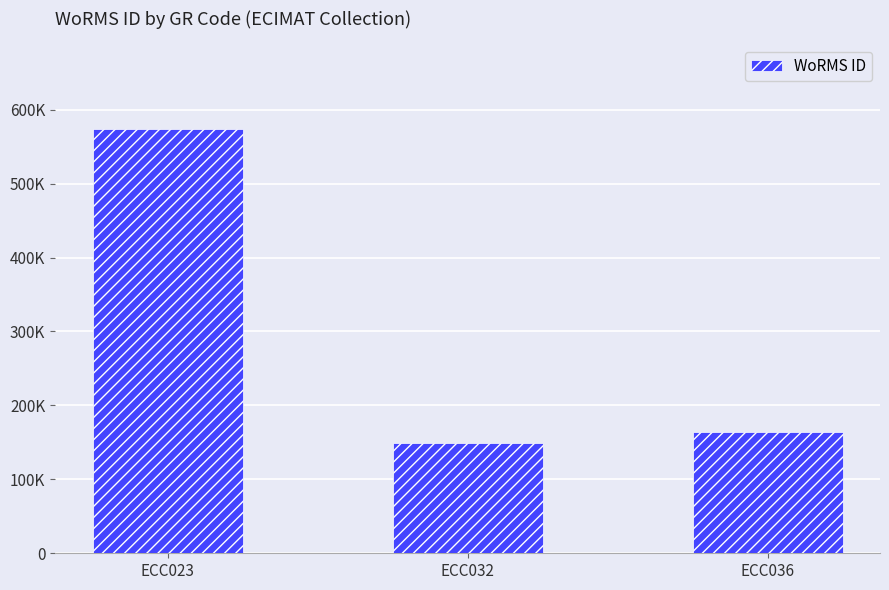

What is the value of the 3rd bar from the left?

163447